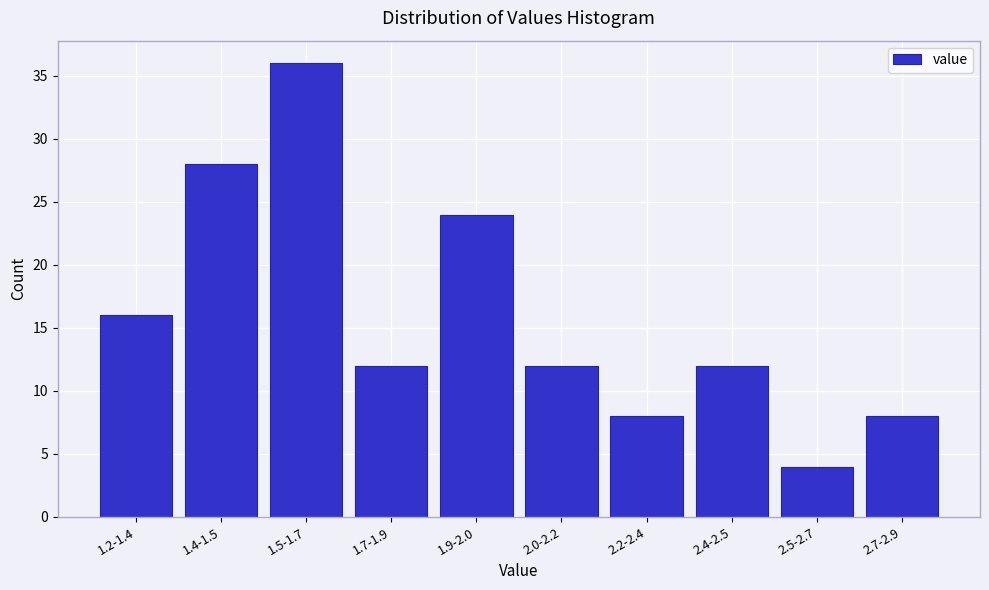

Reading left to right, extract all data points from this chart.

16	28	36	12	24	12	8	12	4	8